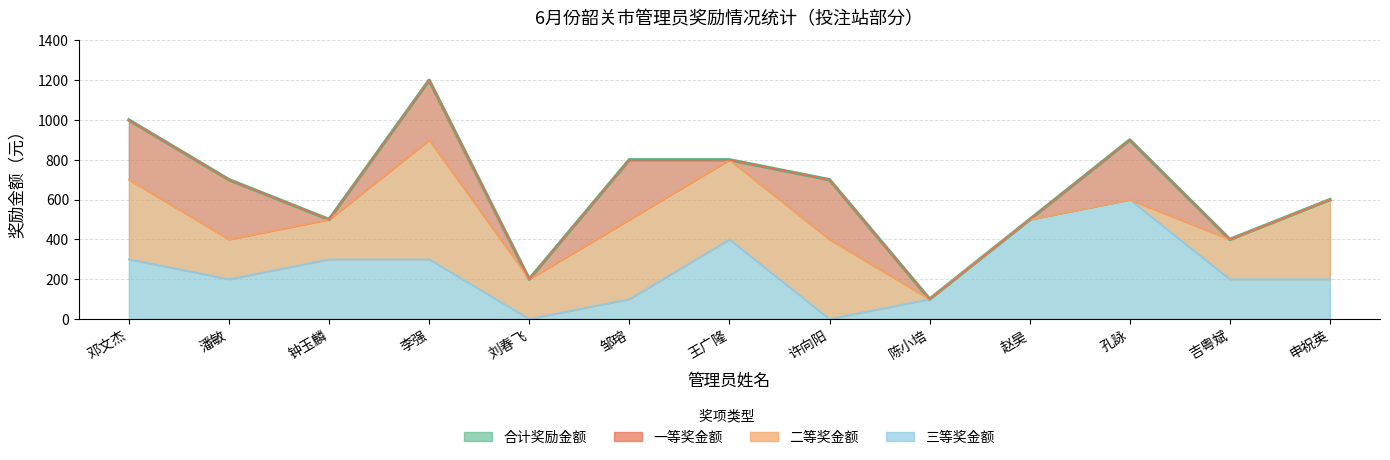

Between 邓文杰 and 李强, which series saw the biggest shift?

合计奖励金额